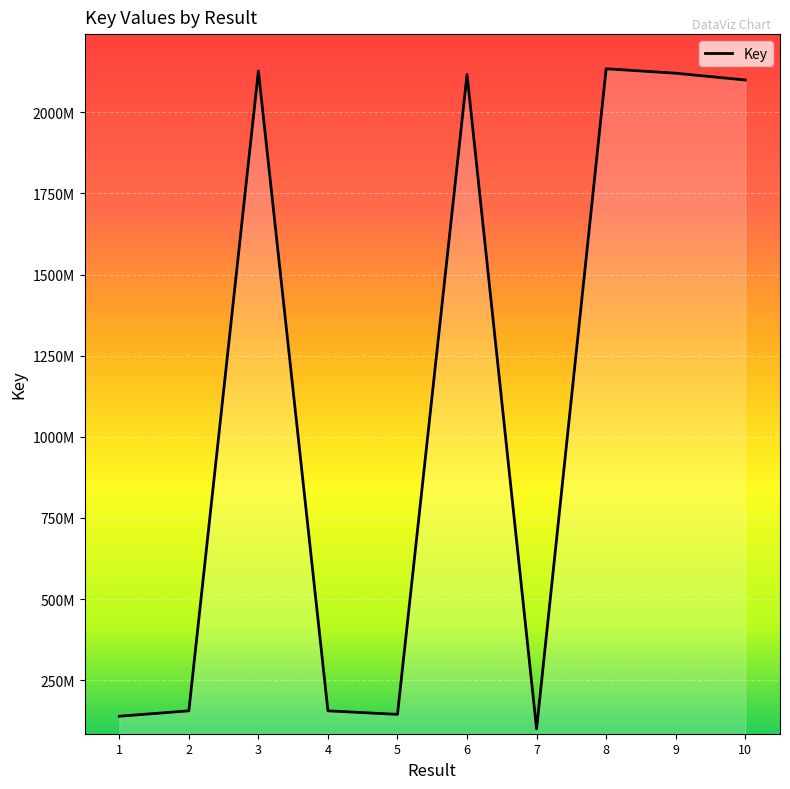

What is the sum of all values?

11293928173